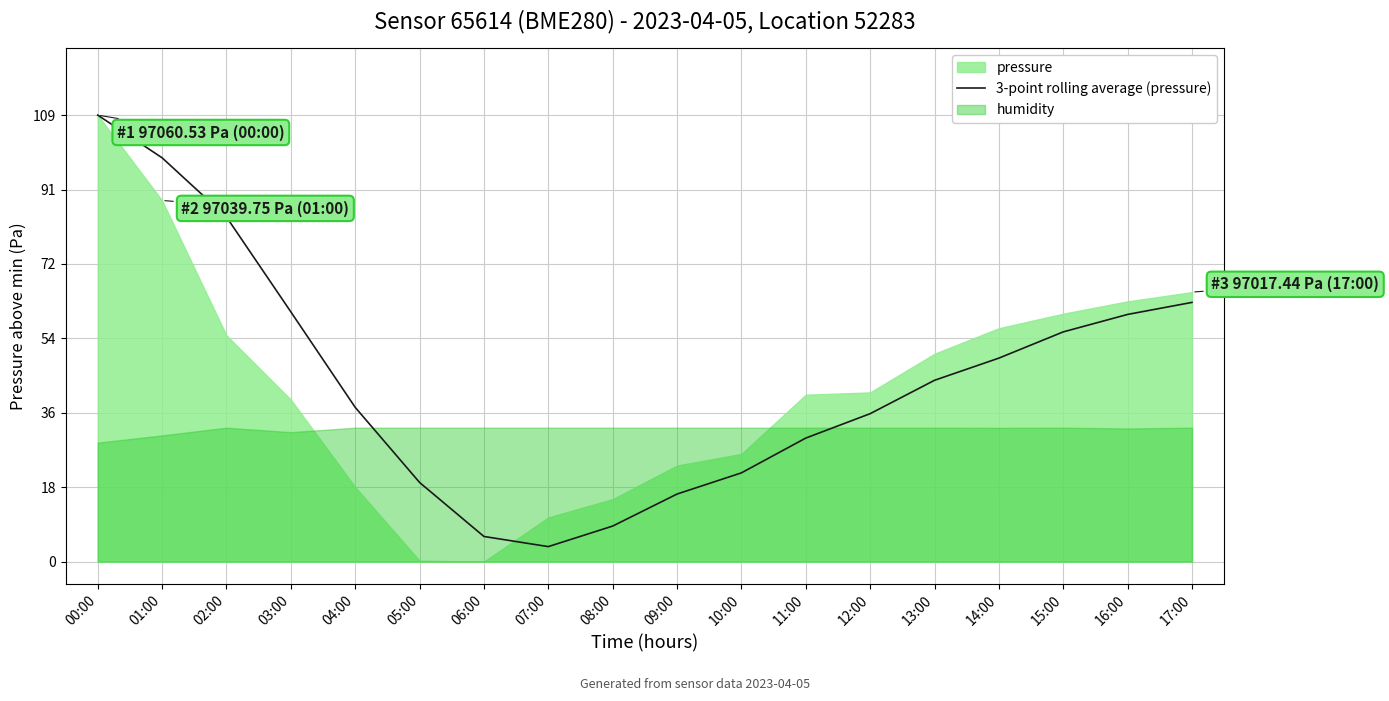

What is the maximum value for 3-point rolling average (pressure)?

108.7